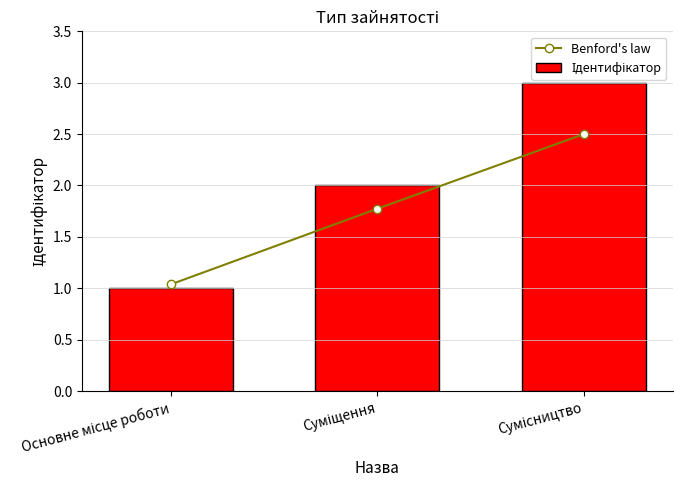

Is it true that Benford's law equals 1.4 at Основне місце роботи?

False